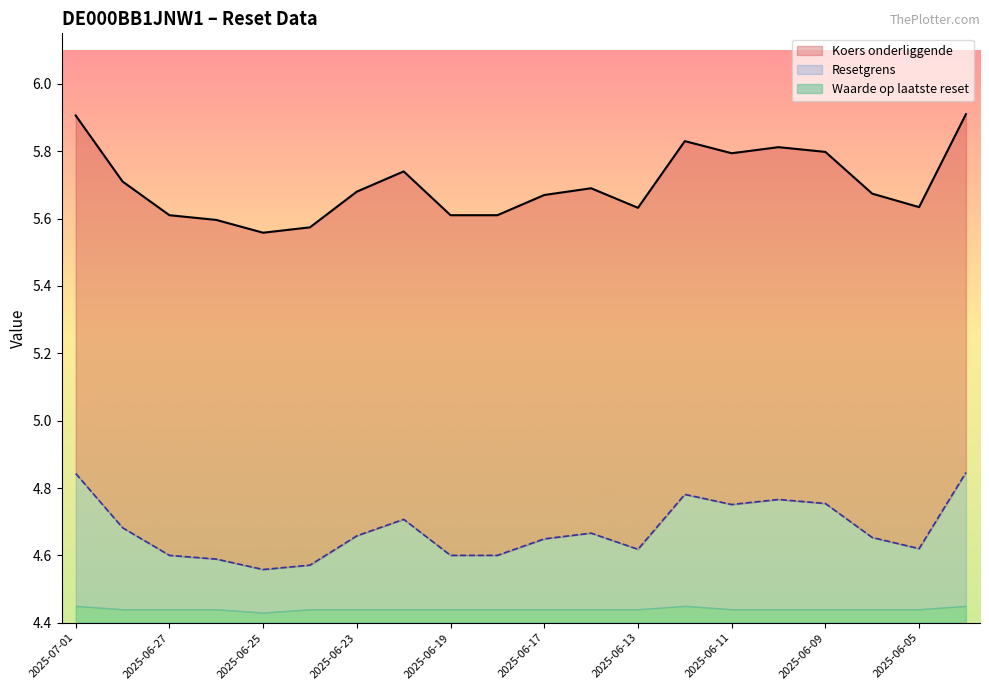

True or false: Waarde op laatste reset has a value of 0.1 at 2025-06-23.

False